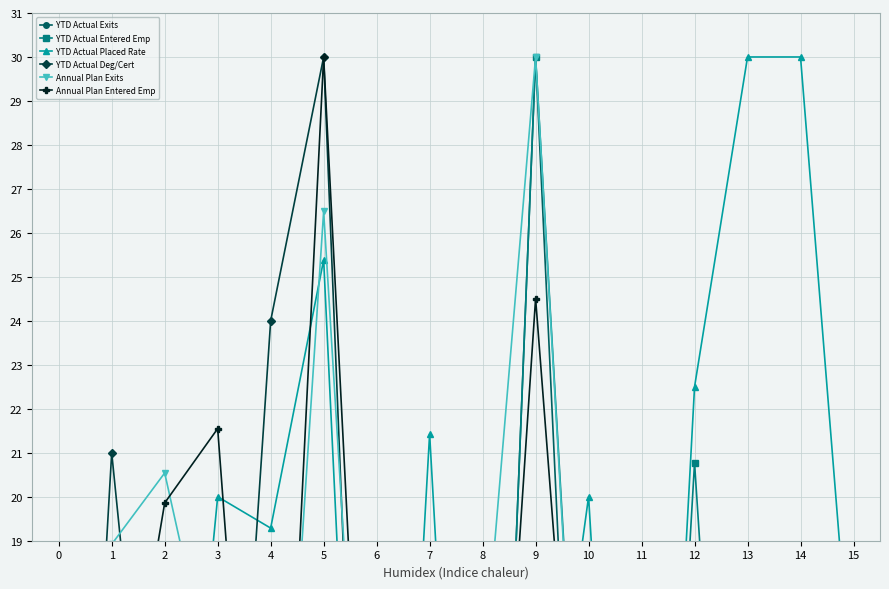

Is it true that YTD Actual Exits equals 30.0 at 9?

True